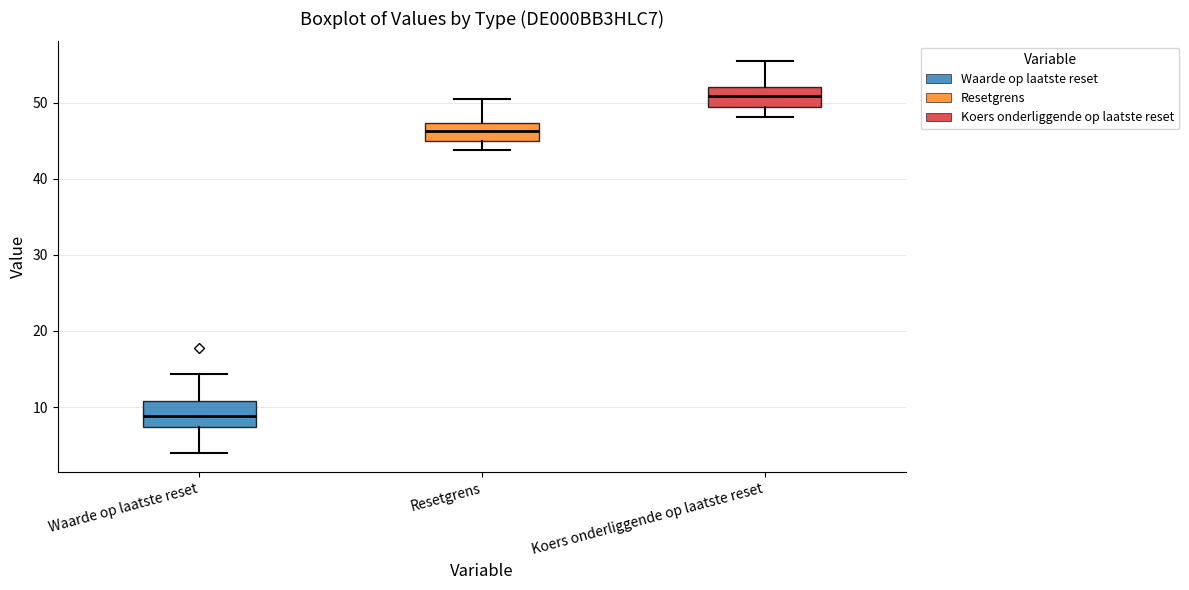

Reading left to right, transcribe this box plot: for each box, give where its median line is, the range the box spans, and where its two whiskers end, as read against the y-axis. The values are not printed on the chart, so give them approximately, as read against the axis.

Waarde op laatste reset: median 9, box 7 to 11, whiskers 4 to 14
Resetgrens: median 46, box 45 to 47, whiskers 44 to 50
Koers onderliggende op laatste reset: median 51, box 49 to 52, whiskers 48 to 55